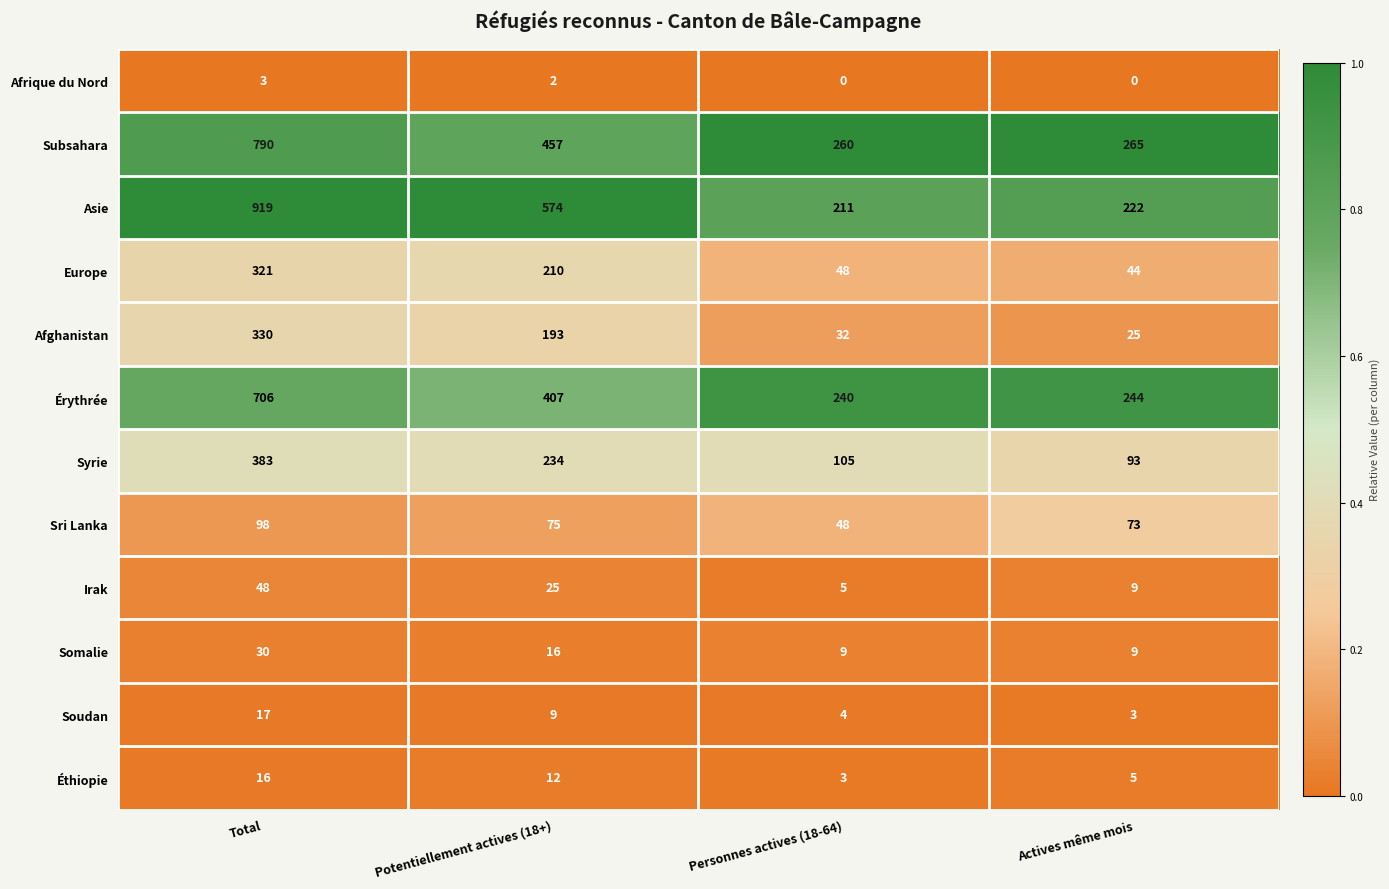

True or false: Éthiopie has a value of 3 at Personnes actives (18-64).

True